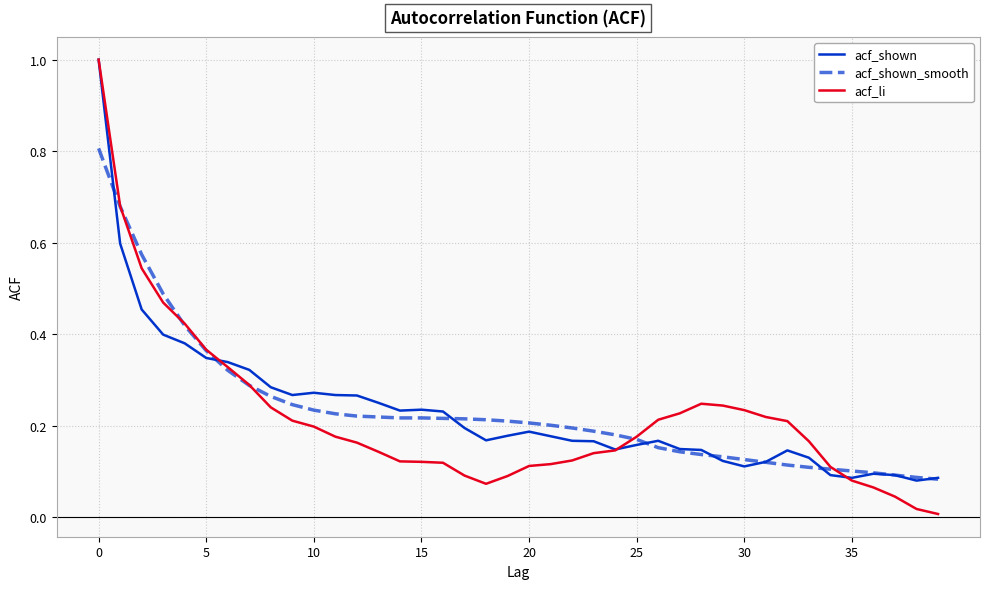

How many categories are shown in the chart?

40